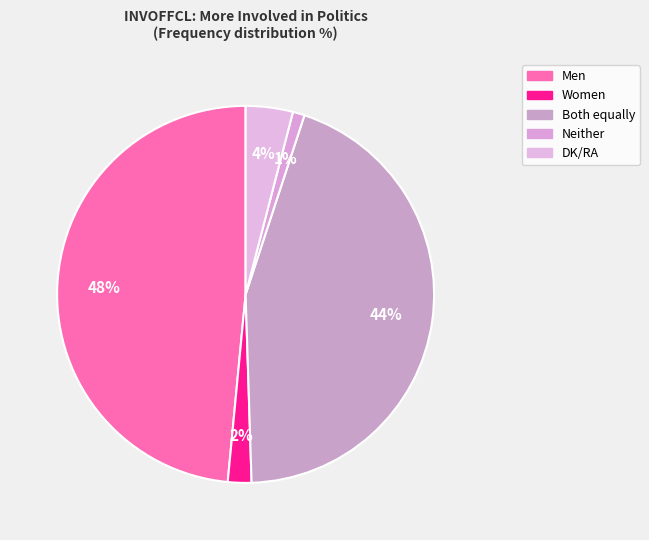

Combined, what portion of the pie is Neither and Both equally?

45.5%